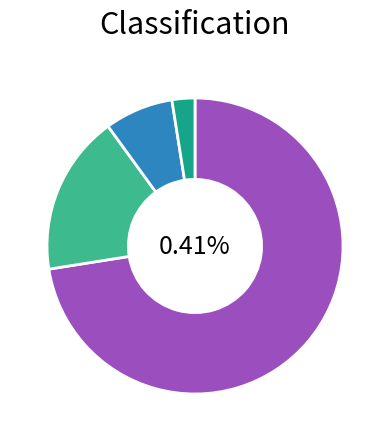

What is the majority slice?

Open